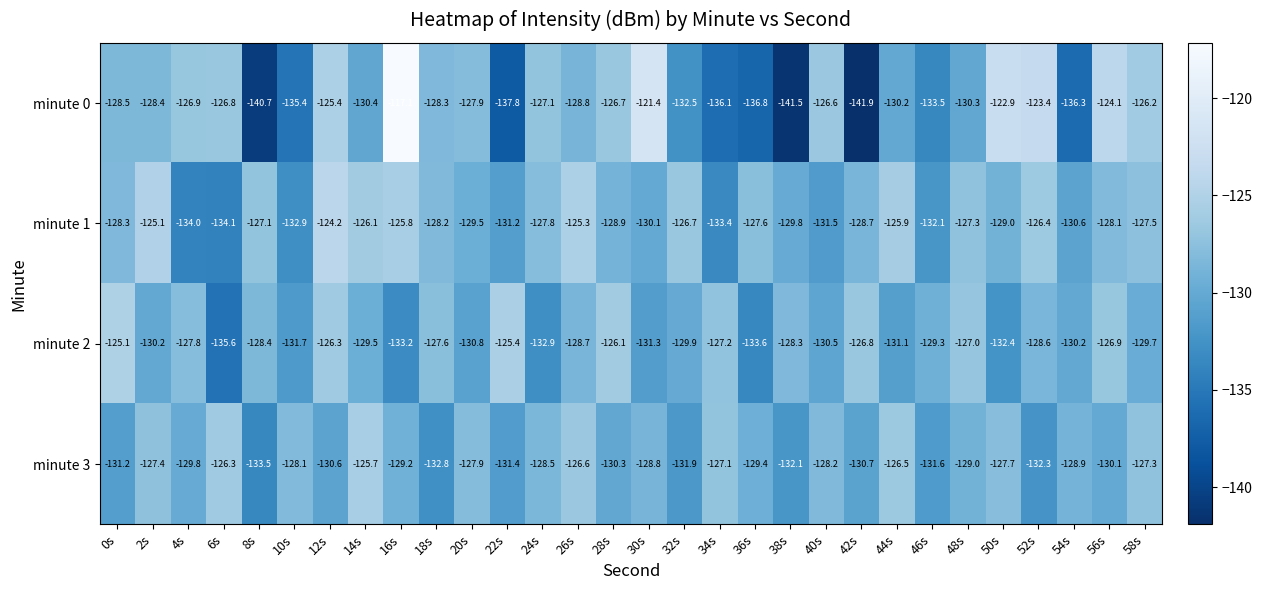

Where is minute 2 nearest to the value -130?

32s